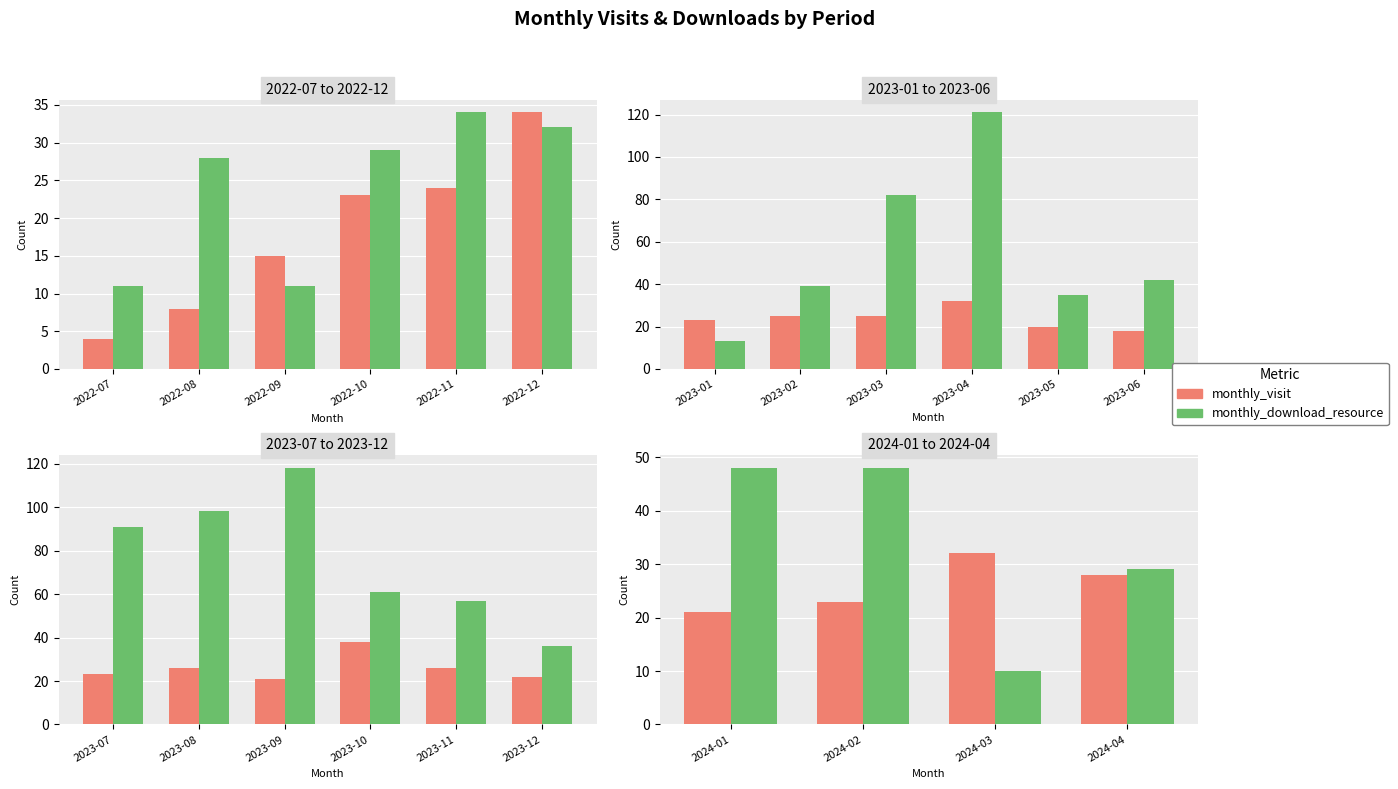

Count the number of data series in this chart.

2